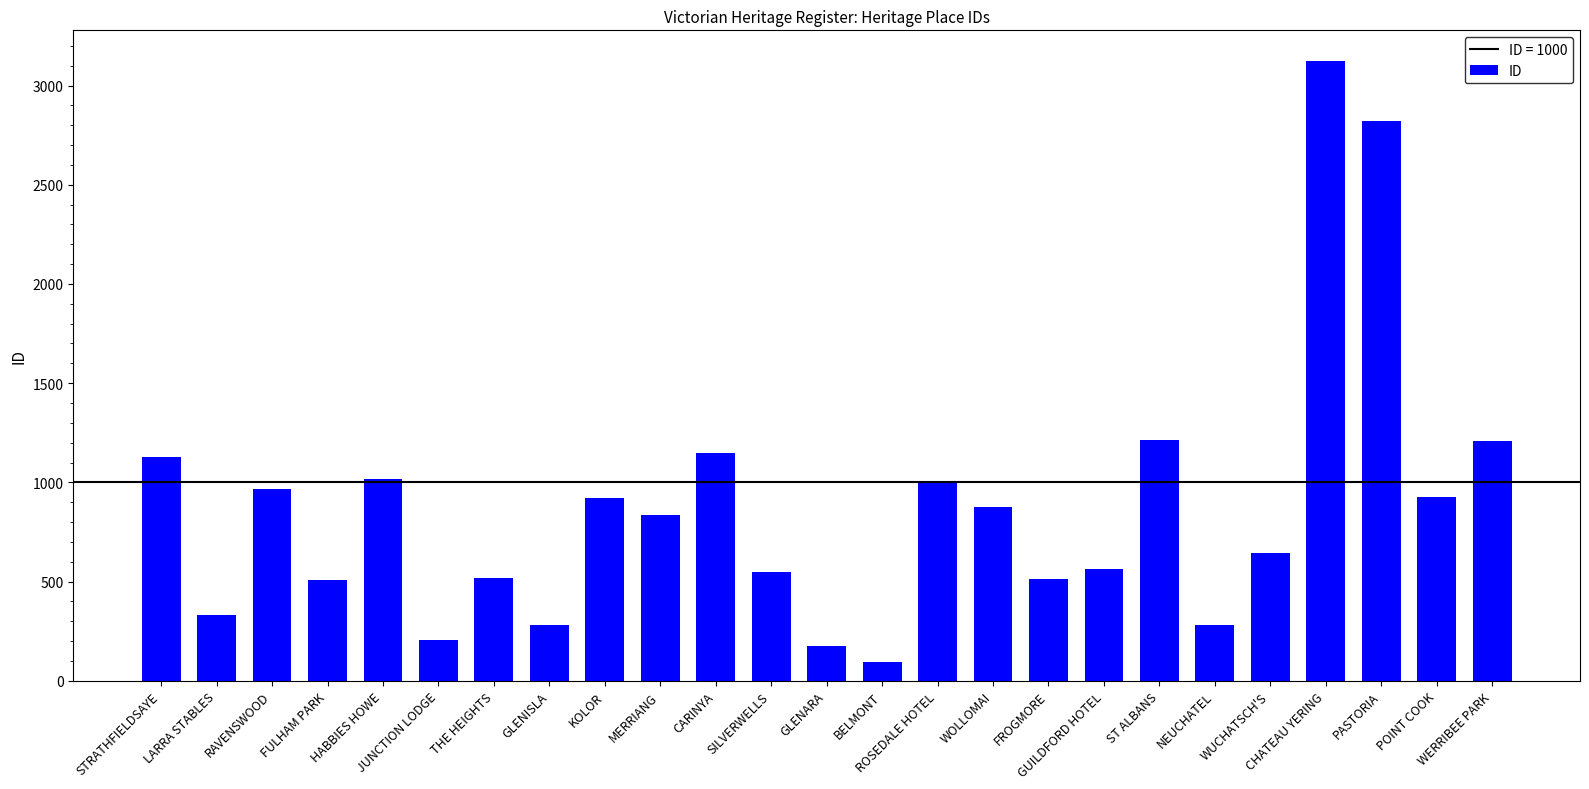

What is the greatest value displayed?

3122